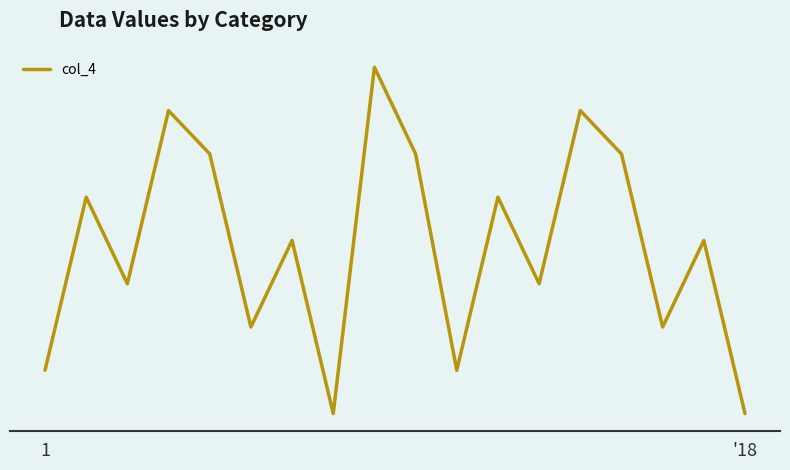

Does the chart have visible grid lines?

No